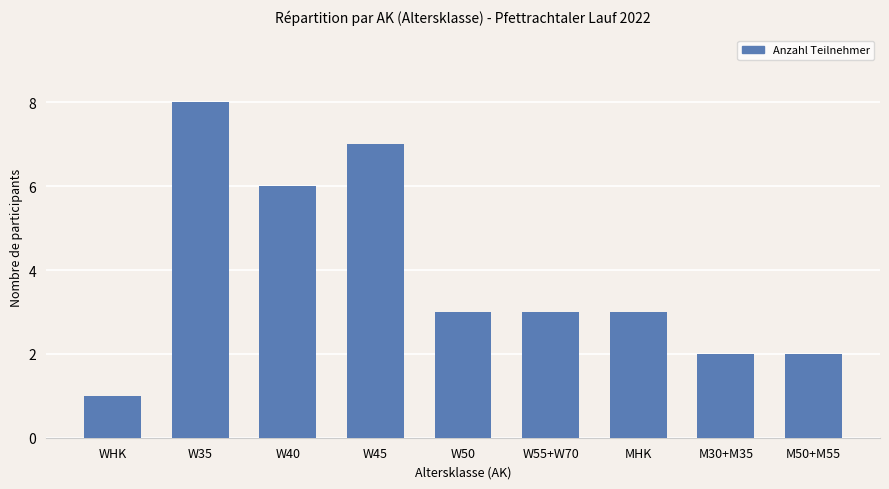

Reading right to left, what are all the values shown in this chart?

2	2	3	3	3	7	6	8	1